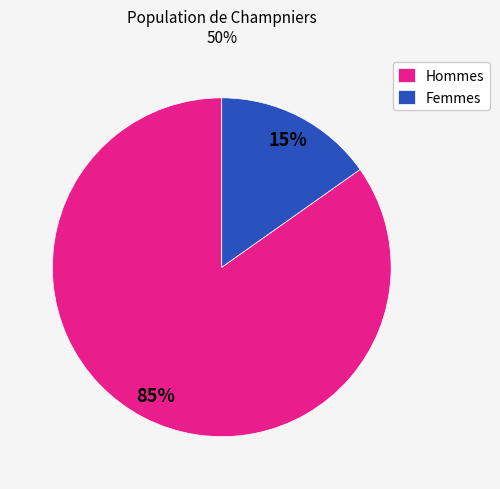

What percentage is the Hommes slice, to the nearest percent?

85%